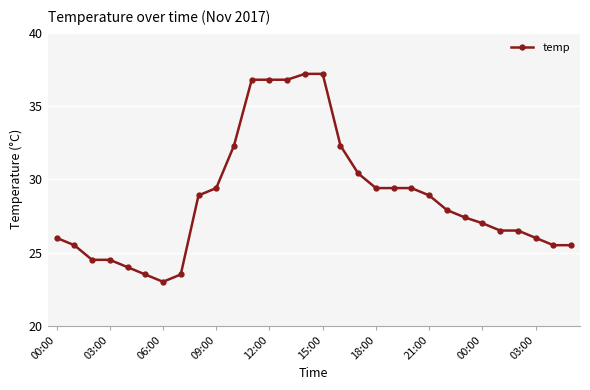

What is the maximum value shown in the chart?

37.2